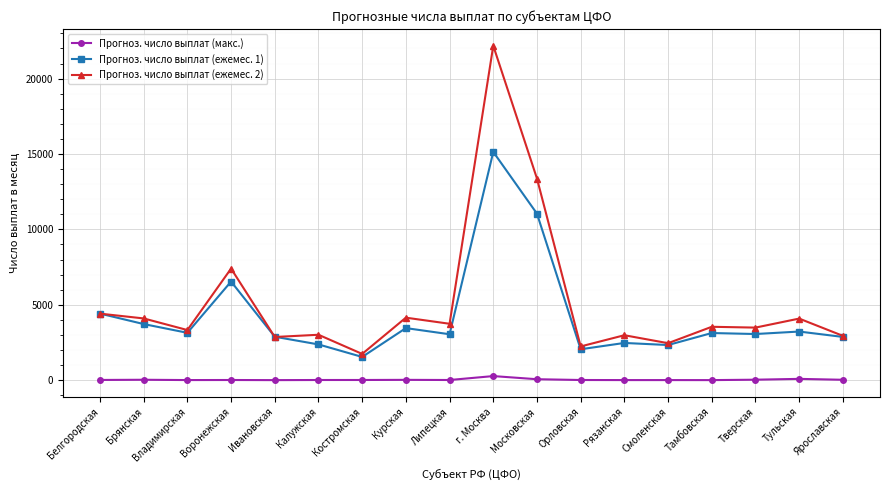

At Калужская, list the series in order from largest to smallest.

Прогноз. число выплат (ежемес. 2), Прогноз. число выплат (ежемес. 1), Прогноз. число выплат (макс.)